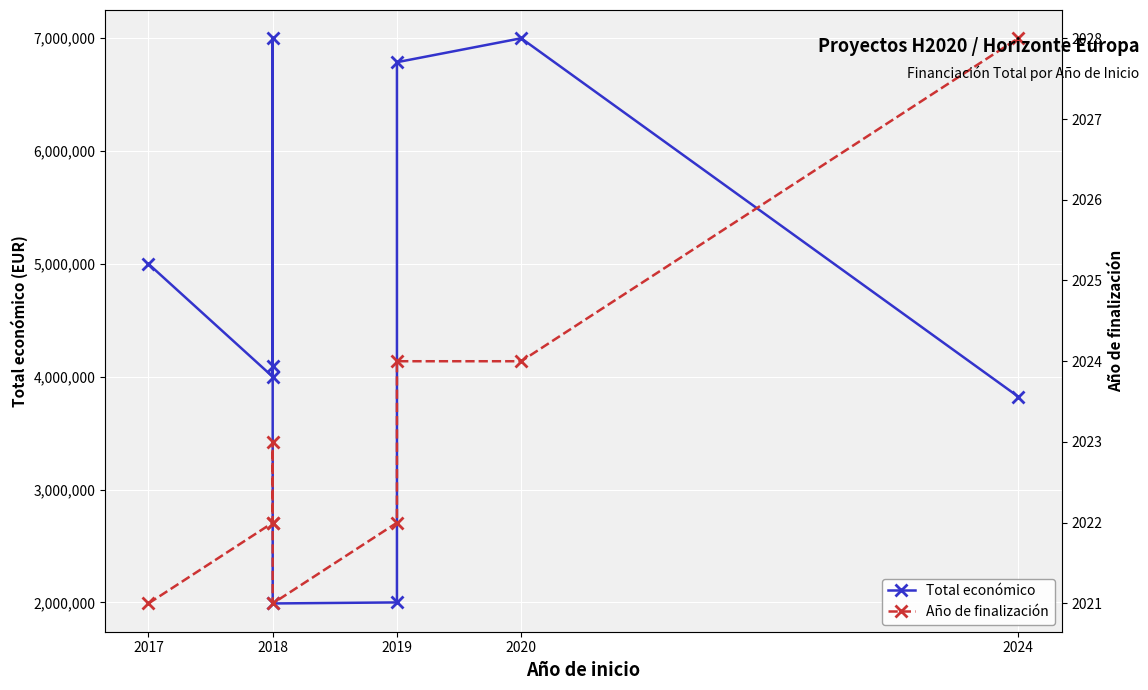

Which category has the lowest value across all series?

2017